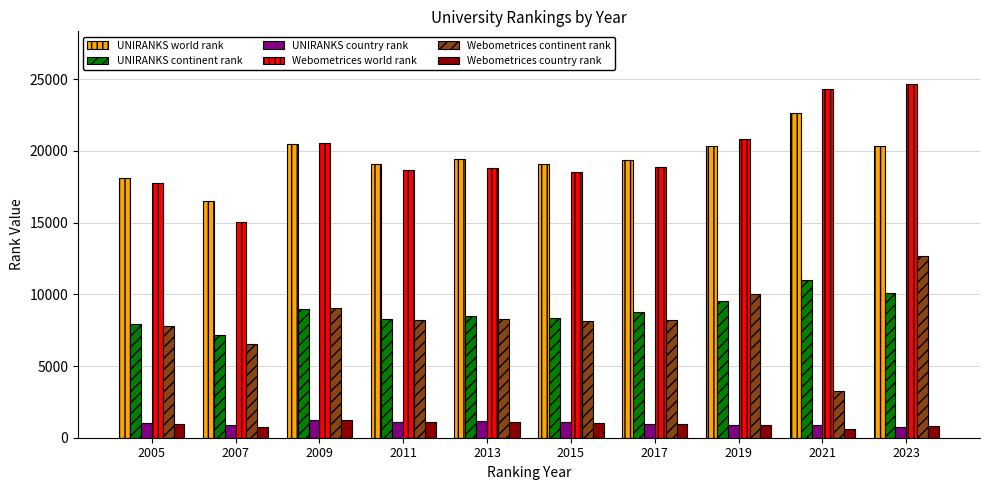

The UNIRANKS continent rank series shows 8310 at 2011. True or false?

True